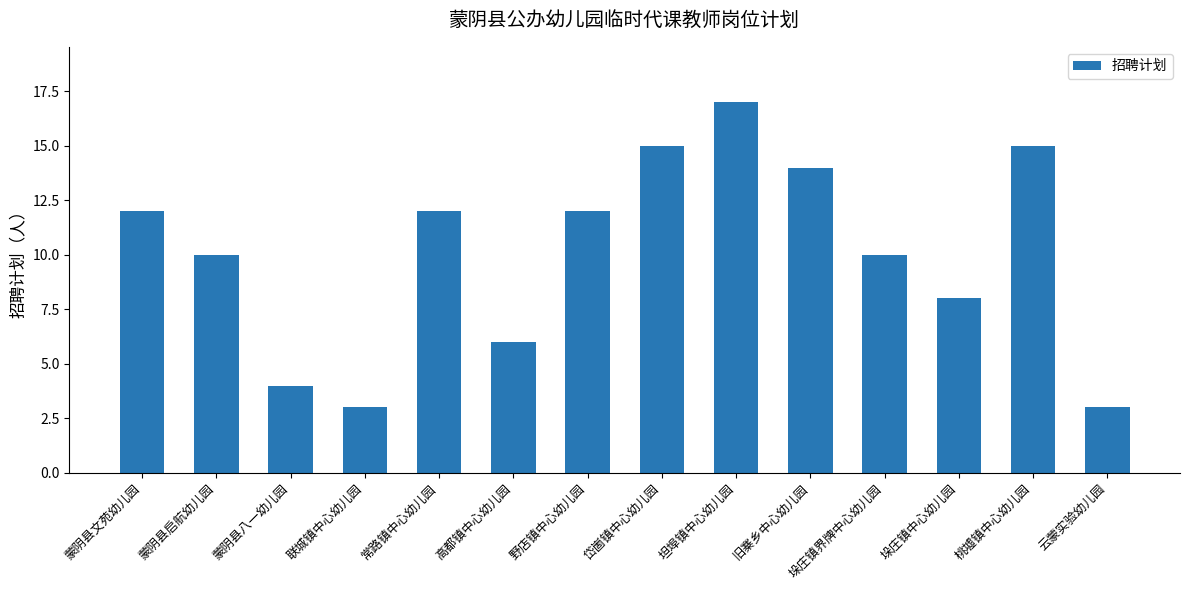

The value at 桃墟镇中心幼儿园 is 8. True or false?

False